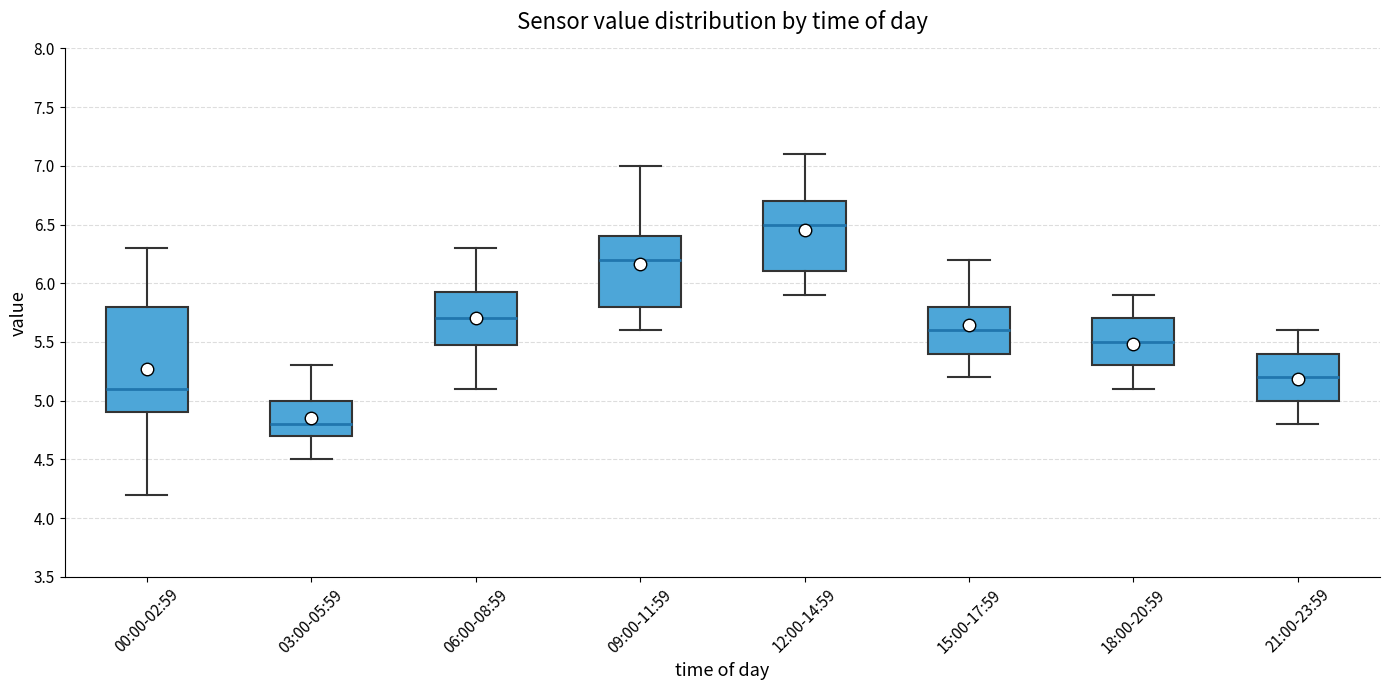

Which box is the tallest, from its lower edge to its upper edge?

00:00-02:59